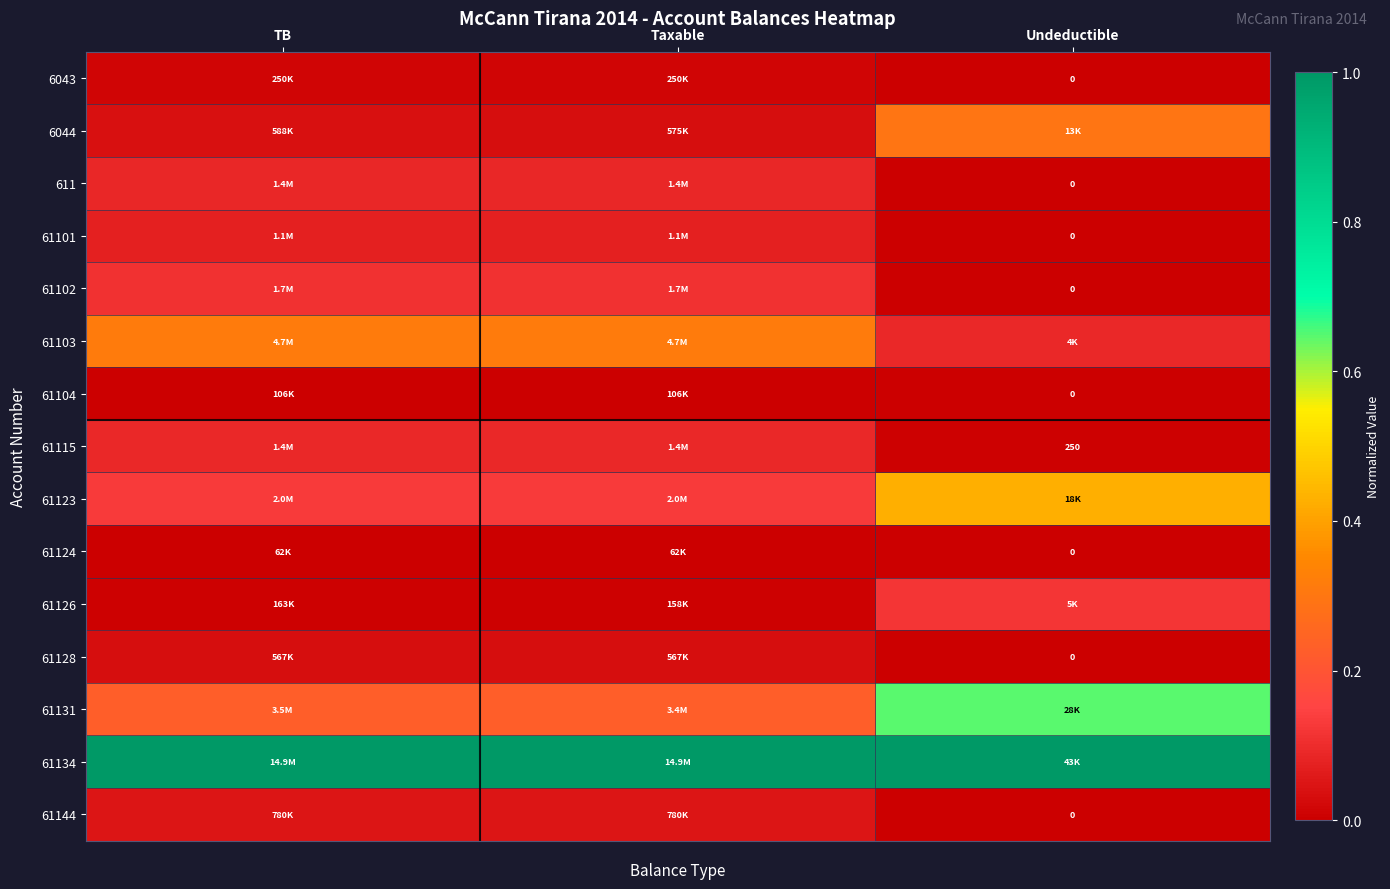

Which has a higher value, Undeductible or Taxable?

Taxable